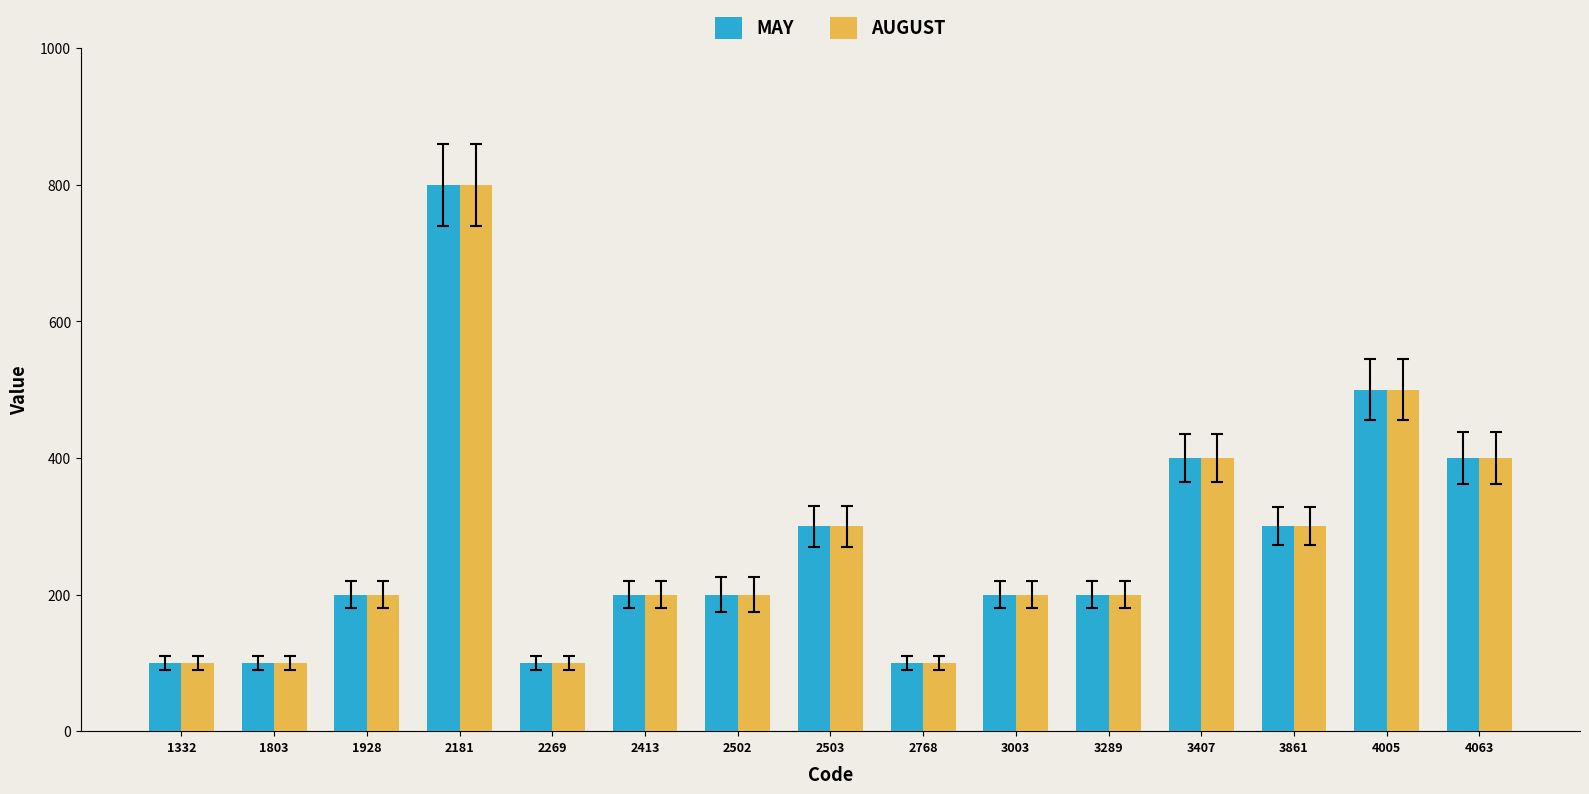

What is the smallest value displayed?

100